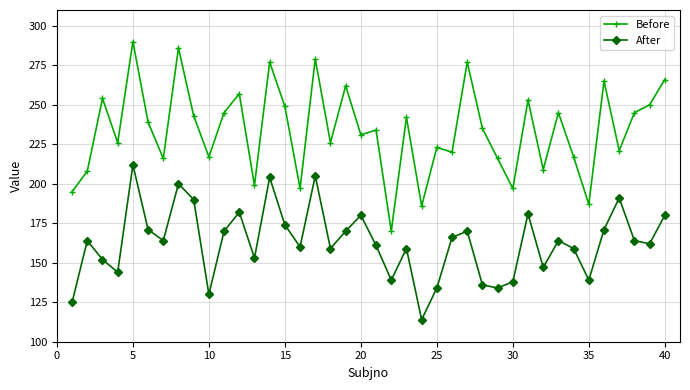

What is the sum of all After values?

6518